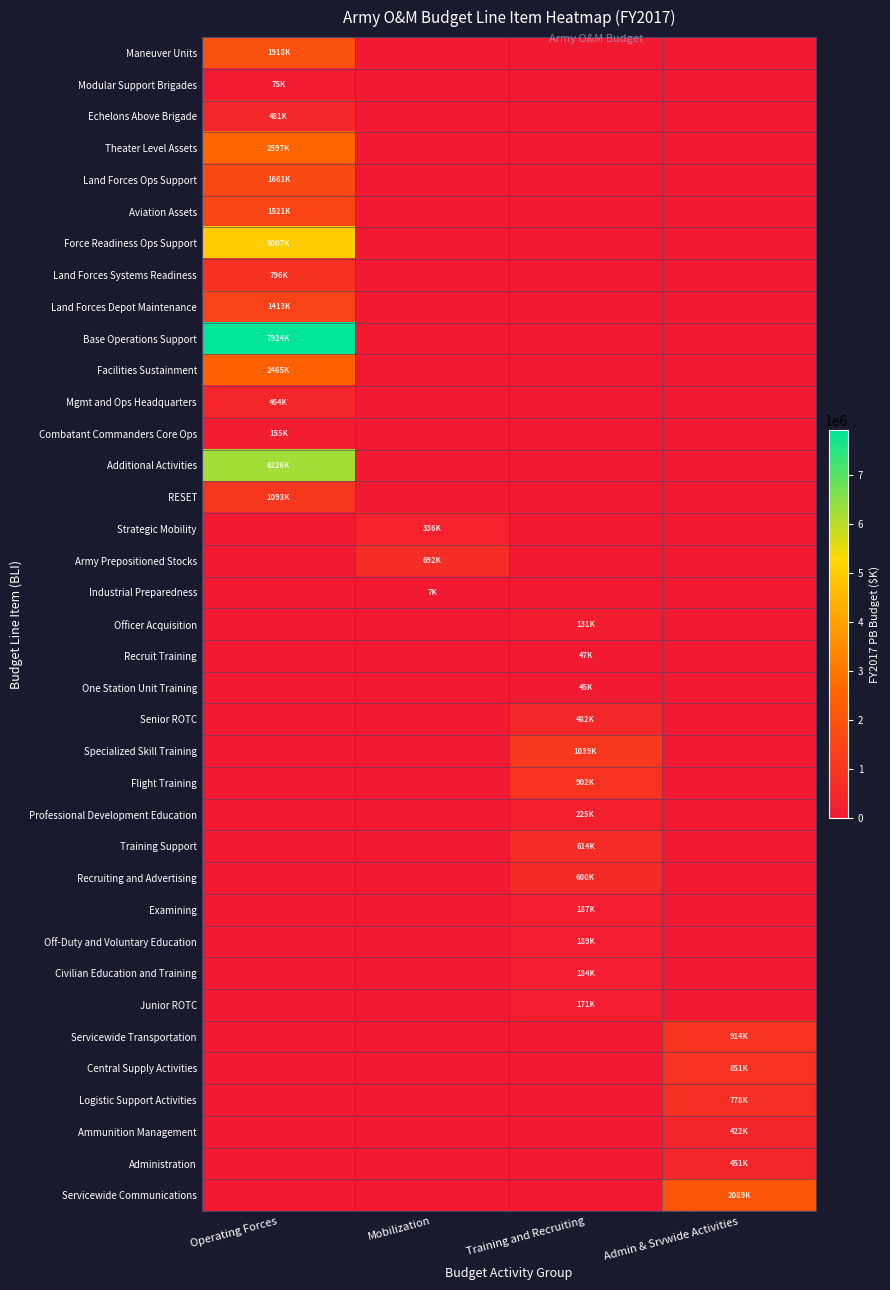

How many distinct data groups are displayed?

37